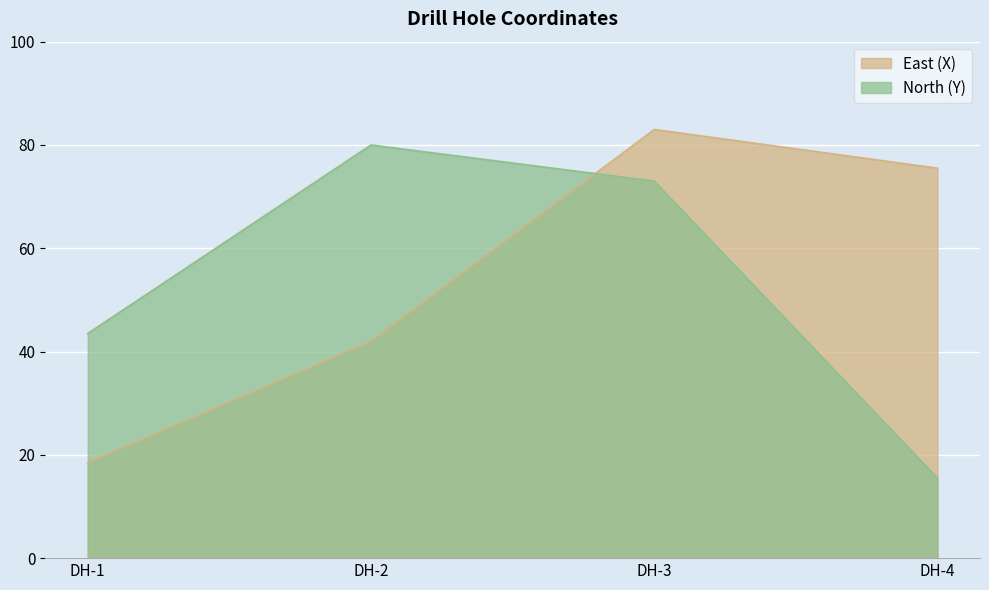

True or false: East (X) has a value of 9.4 at DH-1.

False